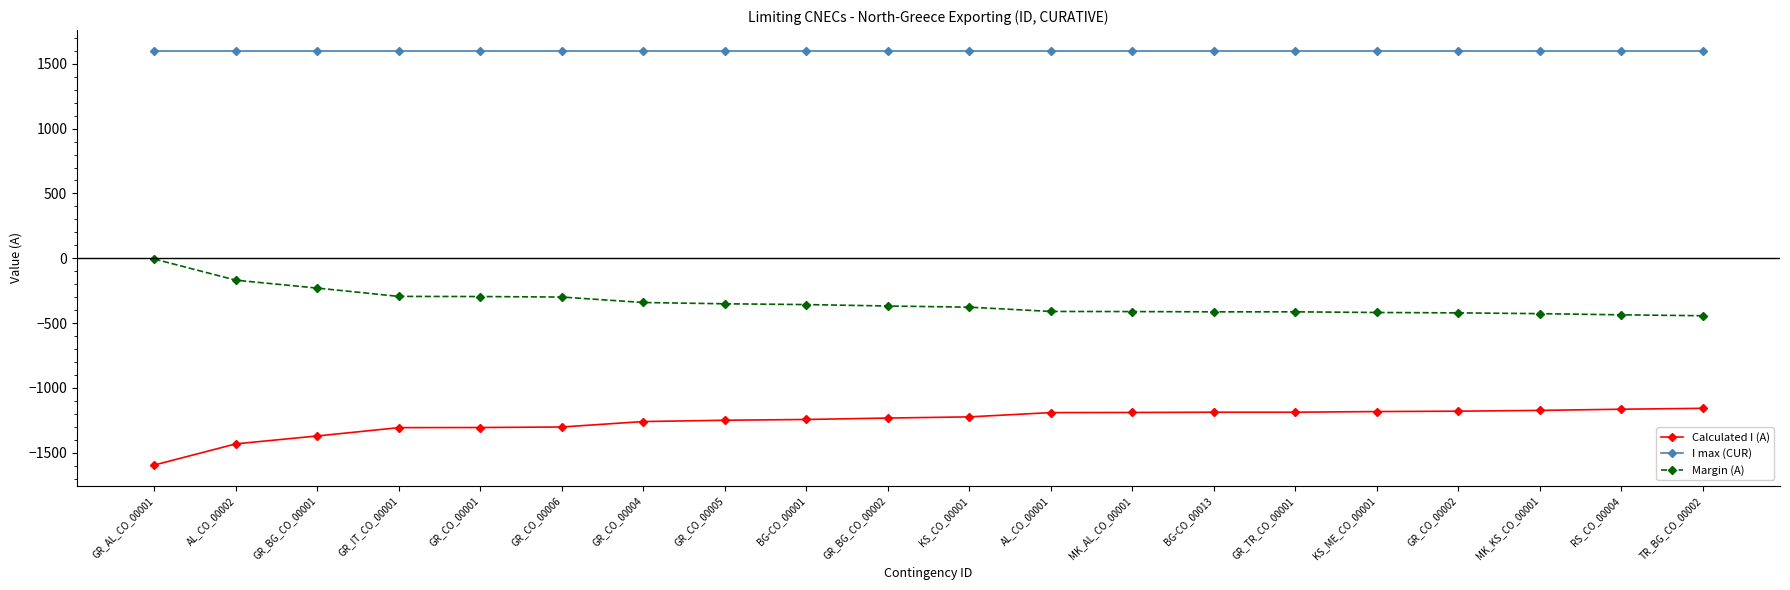

List the series in order of their overall mean, lowest first.

Calculated I (A), Margin (A), I max (CUR)